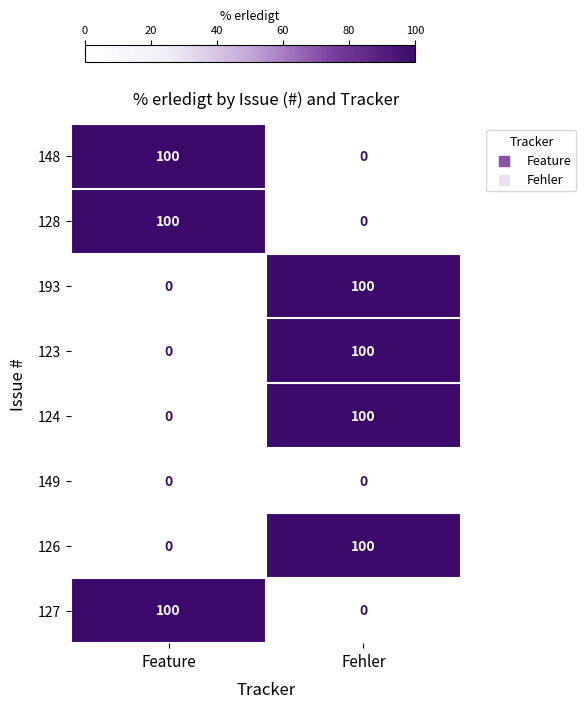

What is the difference between the highest and lowest values at Feature?

100